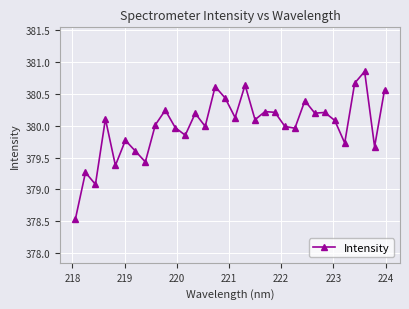

True or false: there are more than 0 points higher than both neighbors.

True